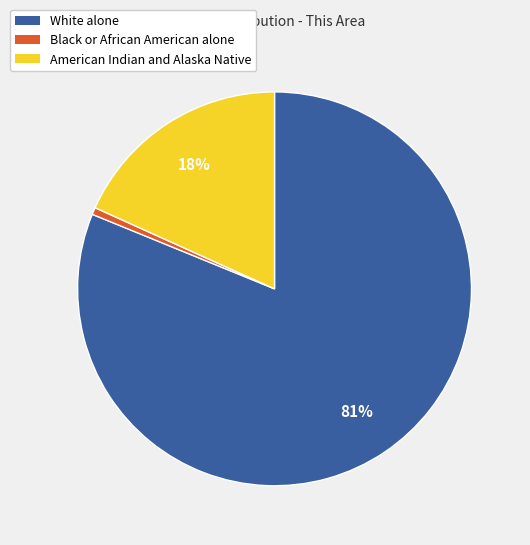

Which has a higher value, Black or African American alone or American Indian and Alaska Native?

American Indian and Alaska Native